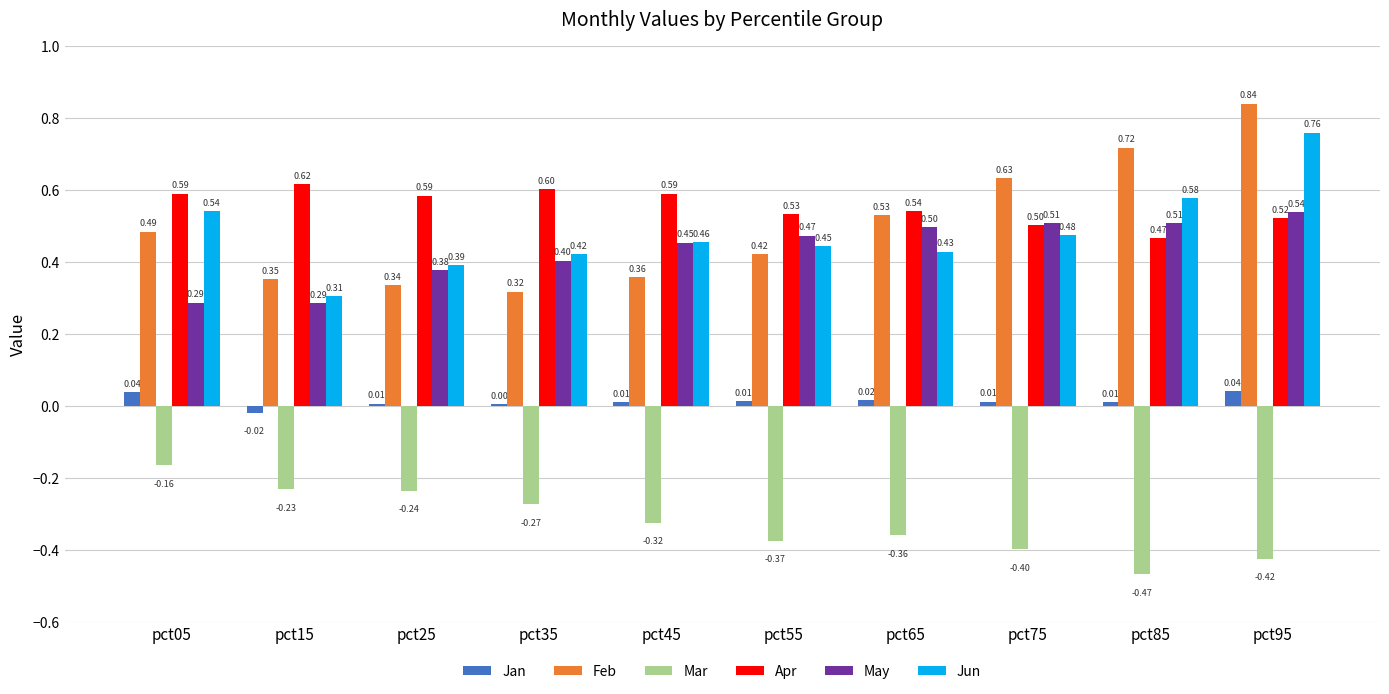

What is the total value across all series at pct85?

1.8